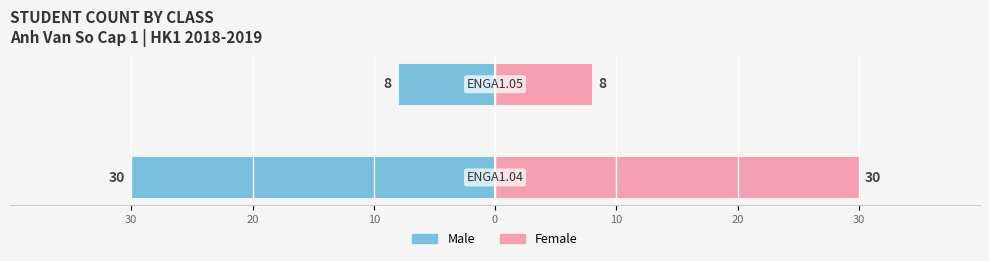

Reading left to right, what are all the values shown in this chart?

Male: -30	-8
Female: 30	8